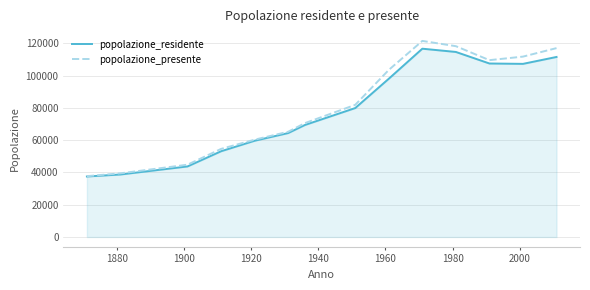

What is the lowest value of the popolazione_presente series?

37686